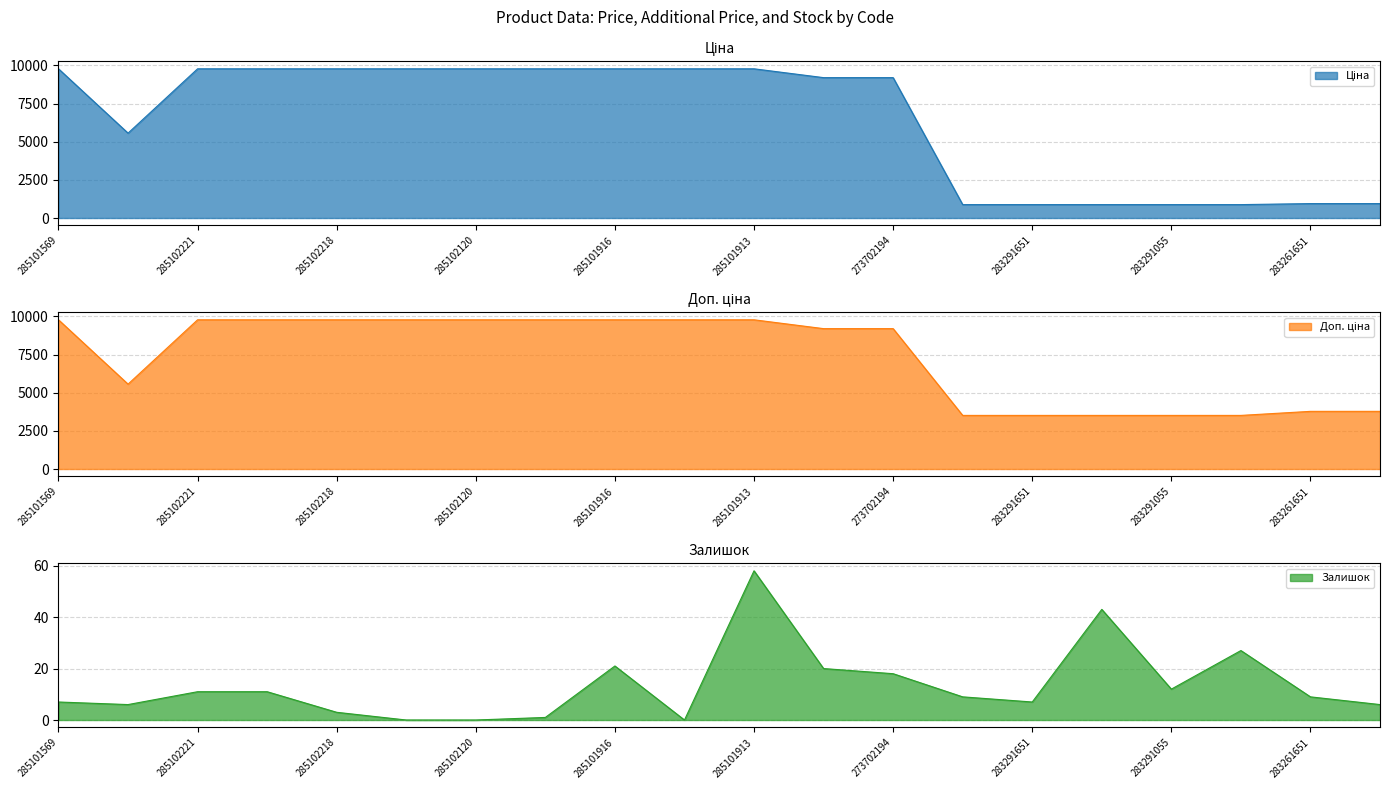

What are all the series names shown in the legend?

Ціна, Доп. ціна, Залишок